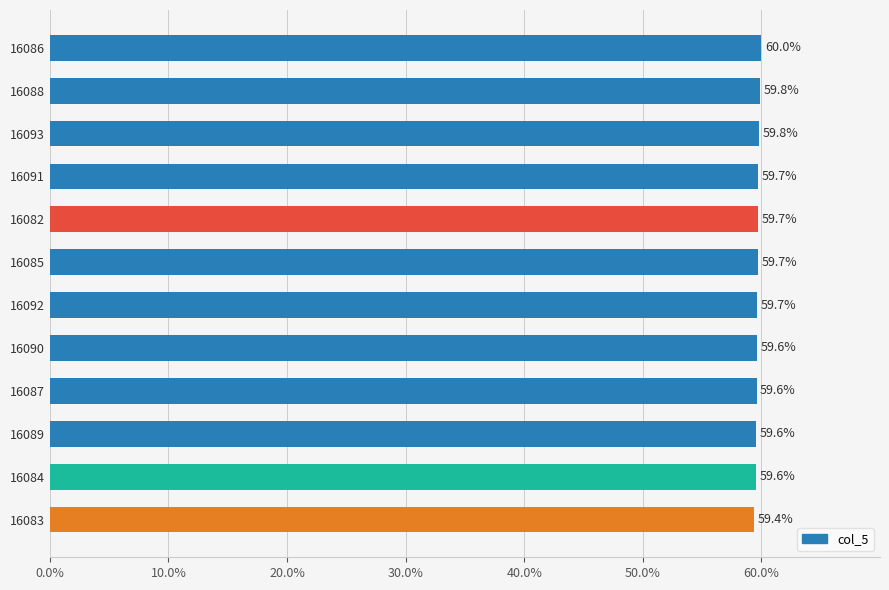

Does the chart contain stacked bars?

No